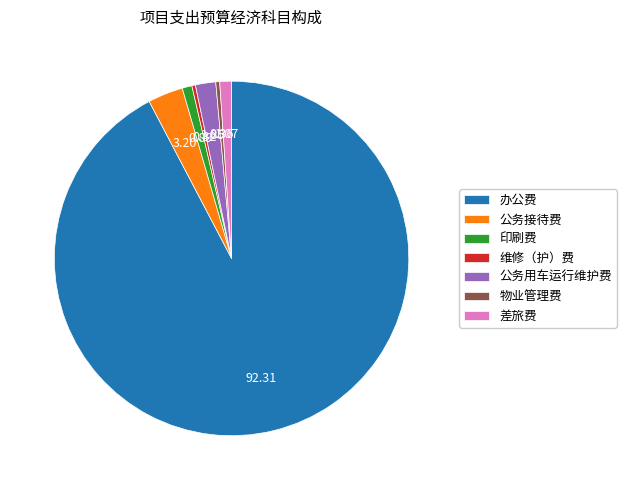

Does any single category account for the majority?

Yes